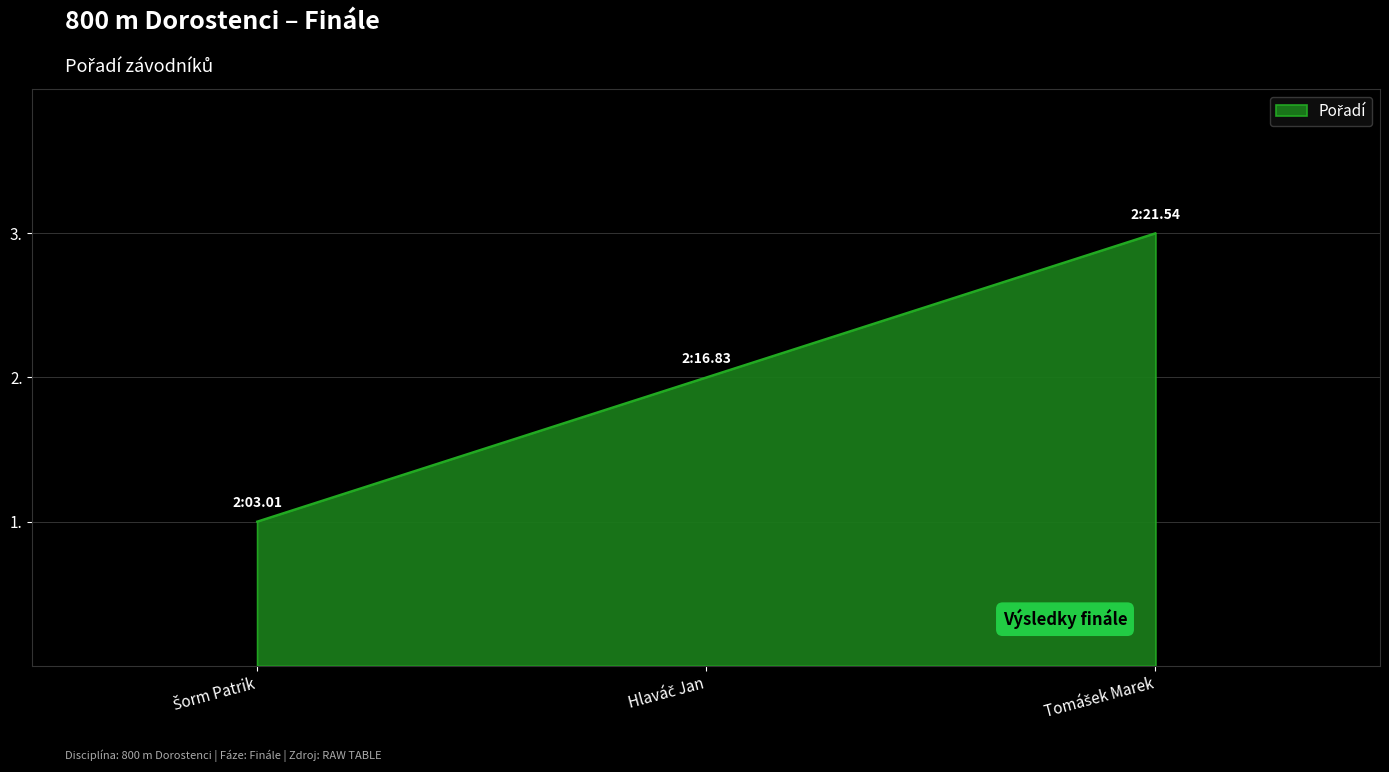

What is the sum of all values?

6